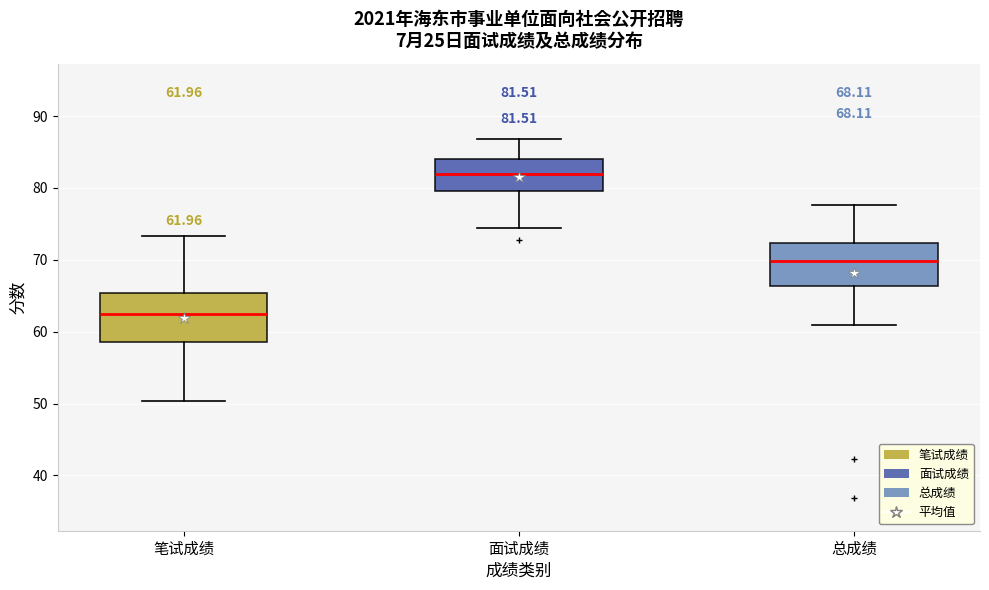

Which box has the lowest median line?

笔试成绩